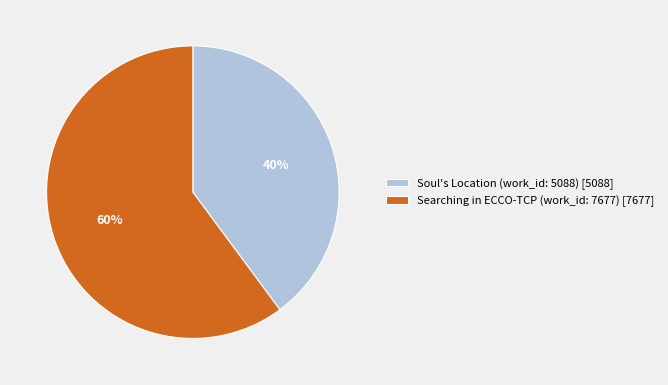

How many segments does this pie chart have?

2